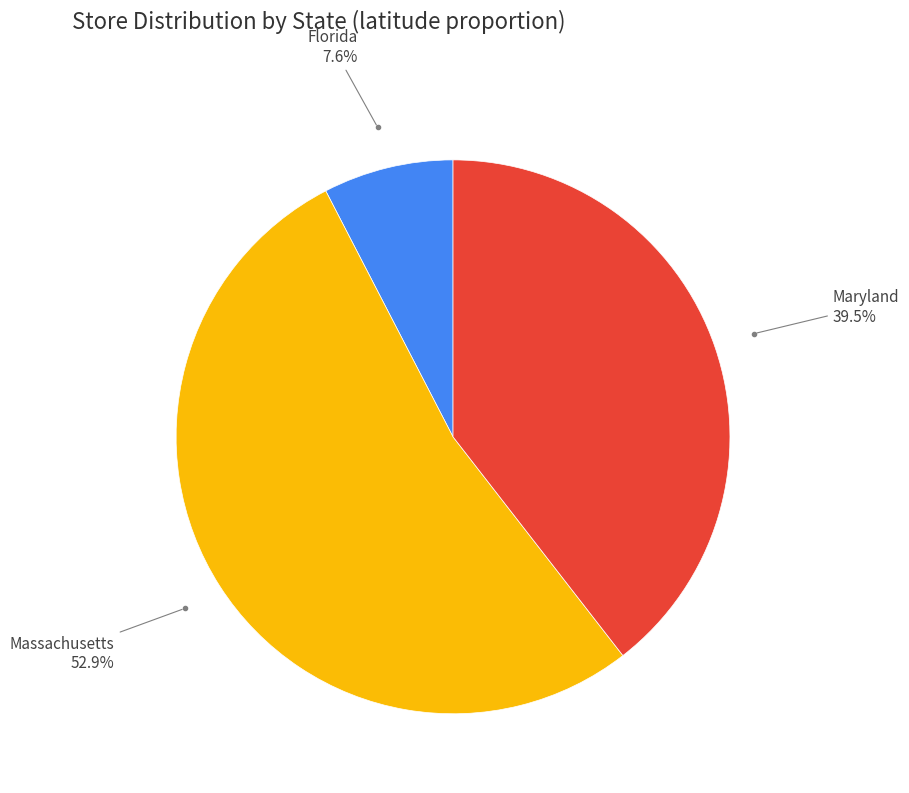

How many segments does this pie chart have?

3